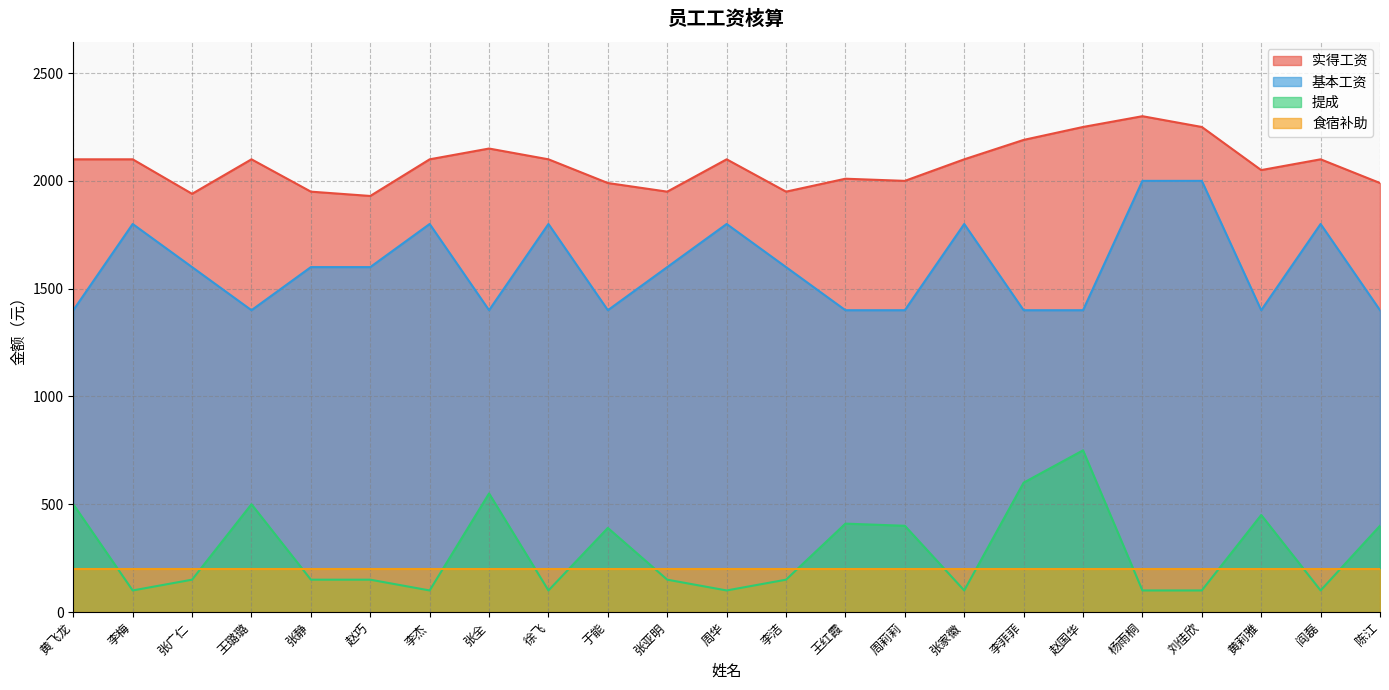

How many interior local valleys does the 基本工资 series have?

4